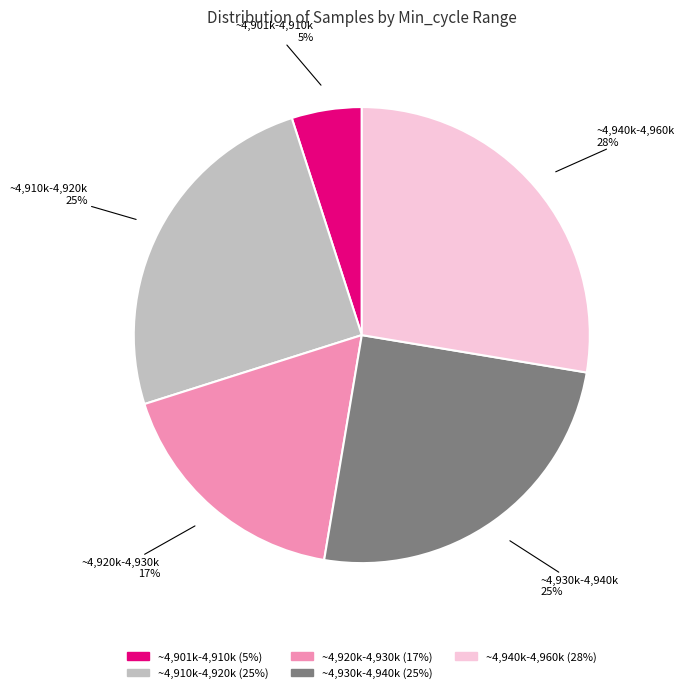

Do ~4,910k-4,920k and ~4,901k-4,910k together represent more than half of the pie?

No